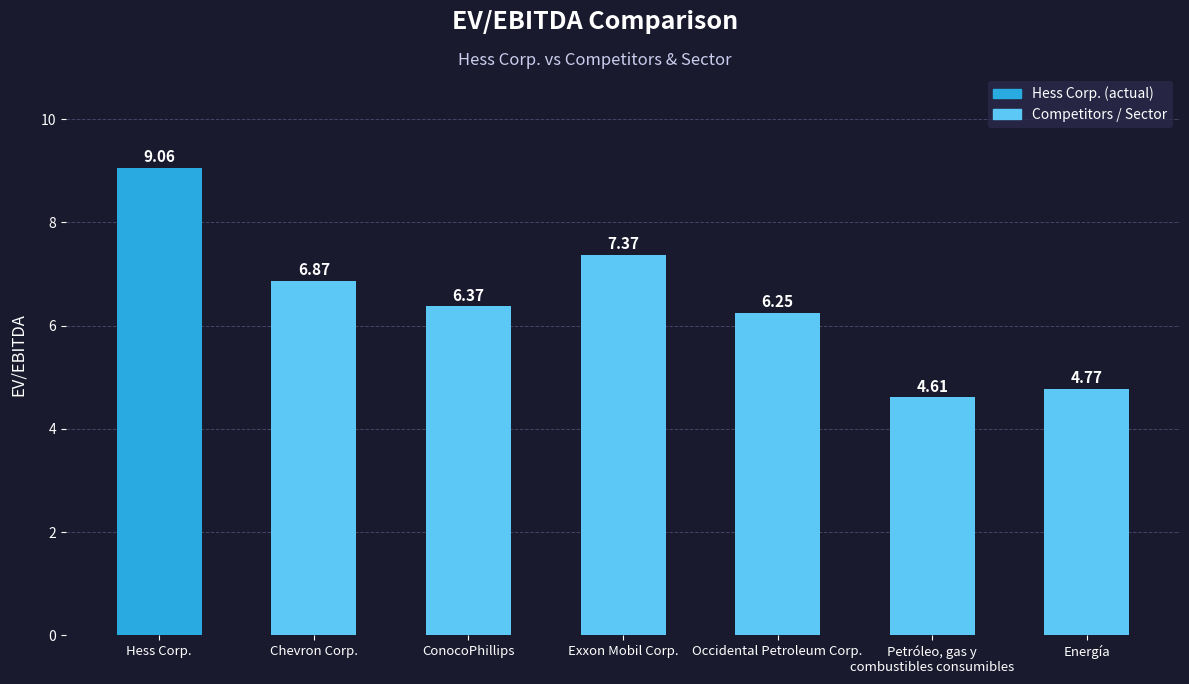

At which label does the data first exceed 6?

Hess Corp.